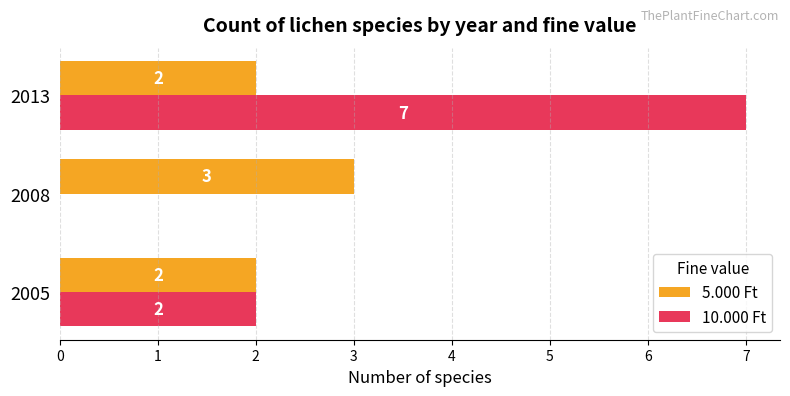

What is the average value of the 5.000 Ft series?

2